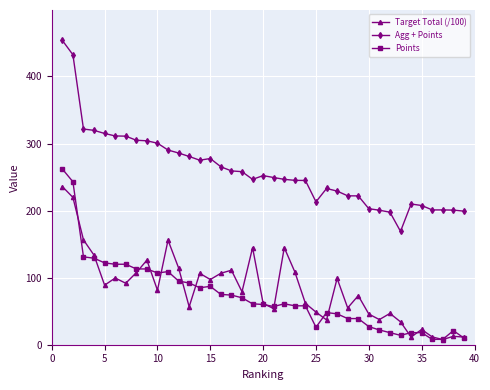

Which series has the largest total across all categories?

Agg + Points